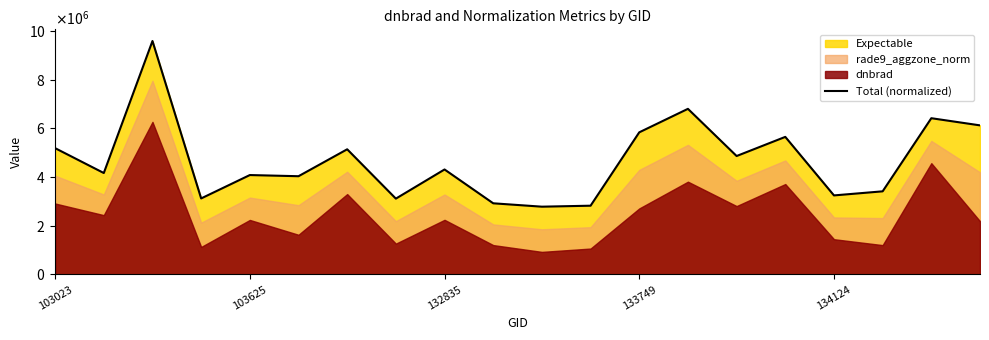

Where does the data first go above 4315241?

103023